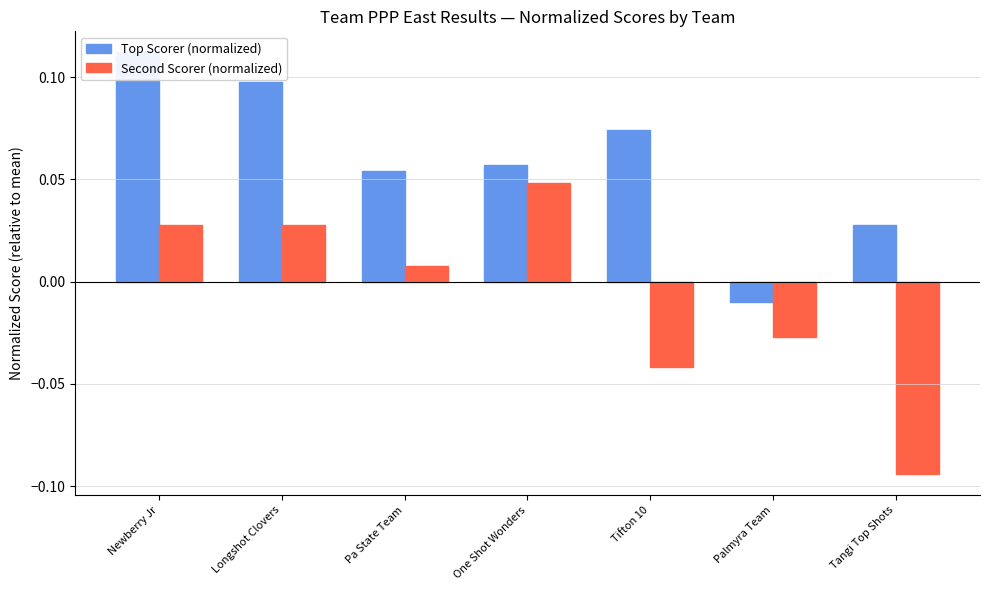

What position from the left is Newberry Jr?

1